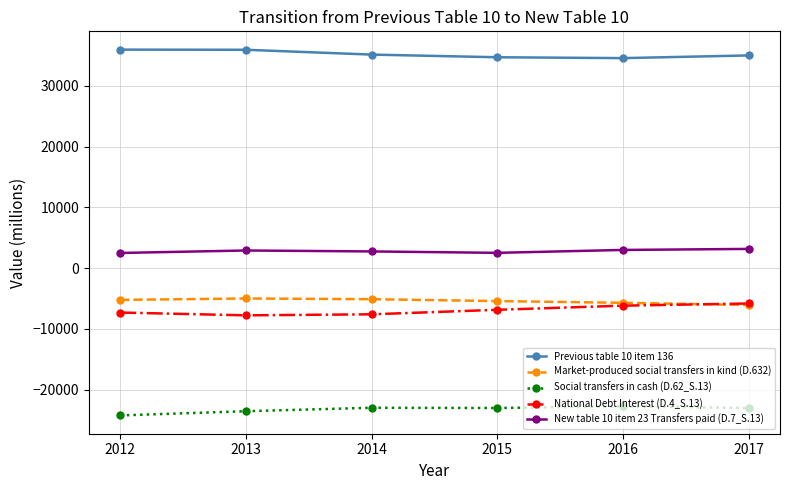

True or false: New table 10 item 23 Transfers paid (D.7_S.13) and National Debt Interest (D.4_S.13) cross at least once.

False